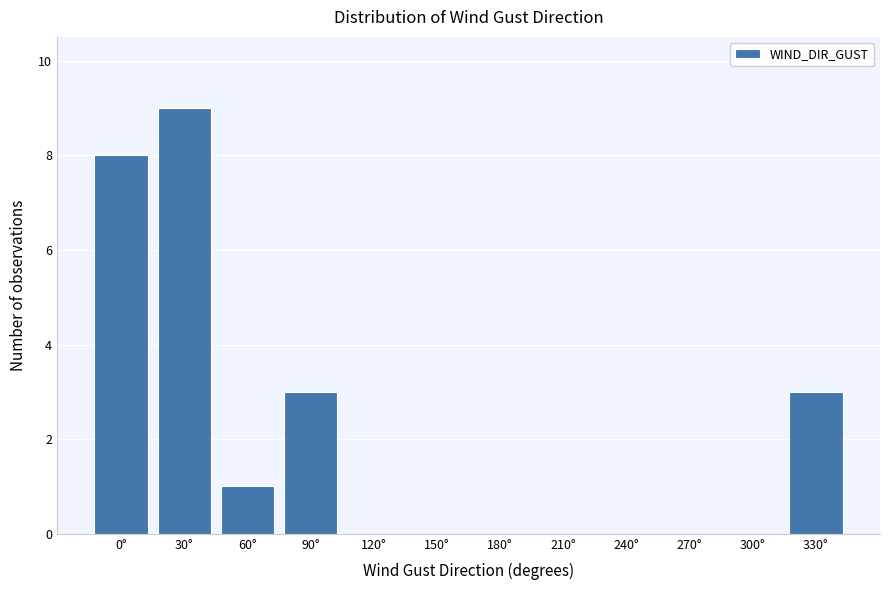

Reading left to right, list all the values displayed in this chart.

0°=8	30°=9	60°=1	90°=3	120°=0	150°=0	180°=0	210°=0	240°=0	270°=0	300°=0	330°=3